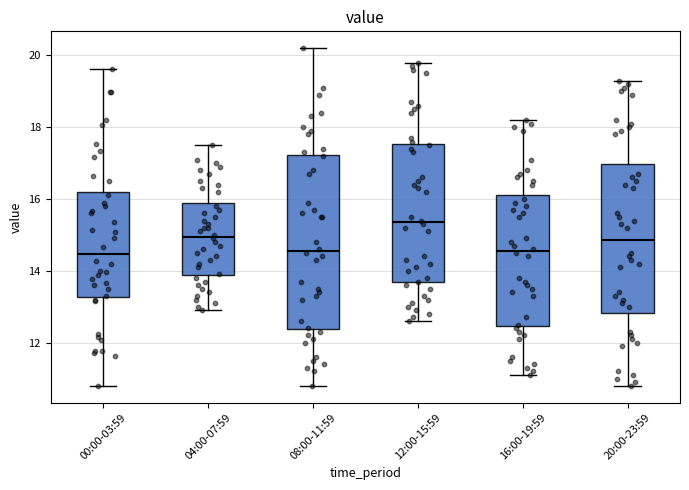

Reading left to right, transcribe this box plot: for each box, give where its median line is, the range the box spans, and where its two whiskers end, as read against the y-axis. The values are not printed on the chart, so give them approximately, as read against the axis.

00:00-03:59: median 14.4, box 13.2 to 16.2, whiskers 10.8 to 19.6
04:00-07:59: median 15.0, box 13.8 to 16.0, whiskers 13.0 to 17.6
08:00-11:59: median 14.6, box 12.4 to 17.2, whiskers 10.8 to 20.2
12:00-15:59: median 15.4, box 13.6 to 17.6, whiskers 12.6 to 19.8
16:00-19:59: median 14.6, box 12.4 to 16.2, whiskers 11.2 to 18.2
20:00-23:59: median 14.8, box 12.8 to 17.0, whiskers 10.8 to 19.4